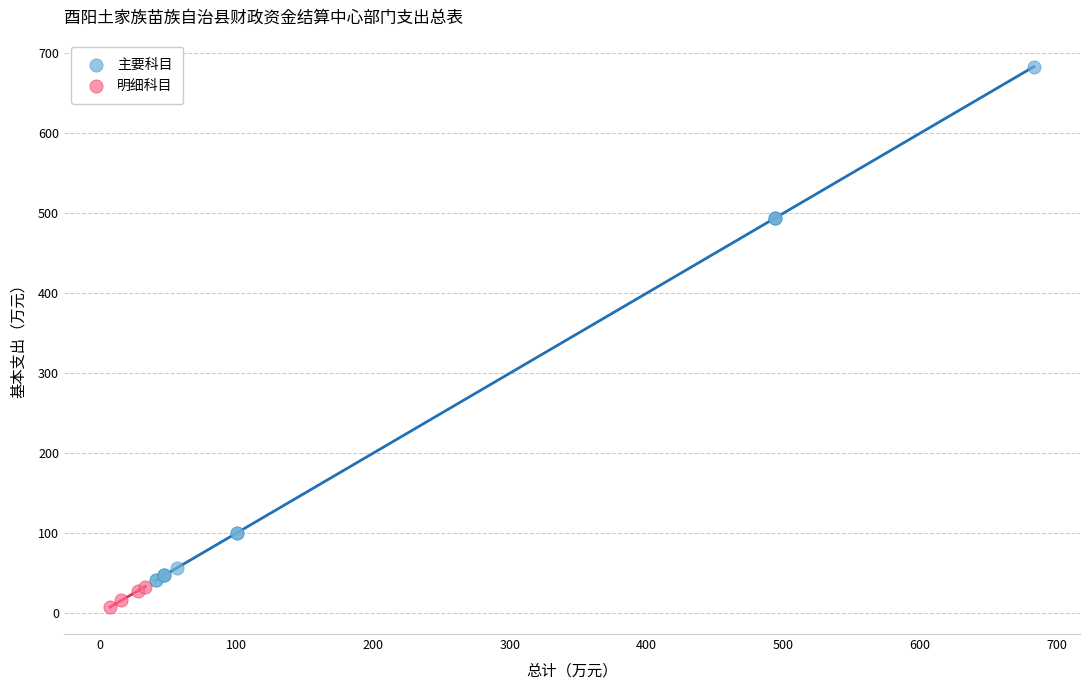

Which series has the largest Y range (max minus min)?

主要科目